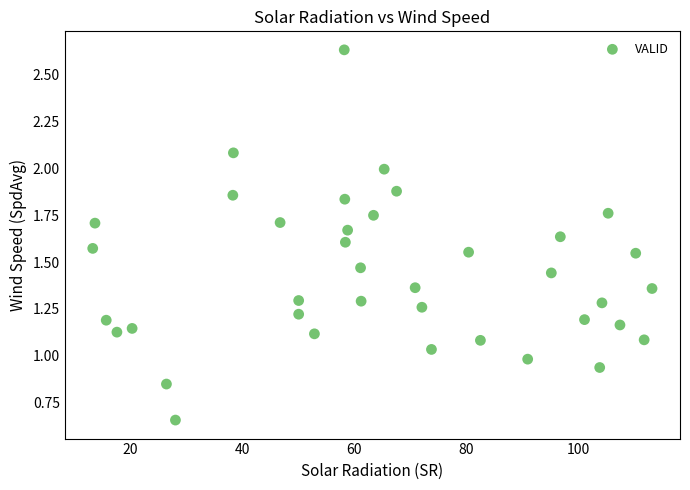

What is the range of Y values (max minus min)?

2.0